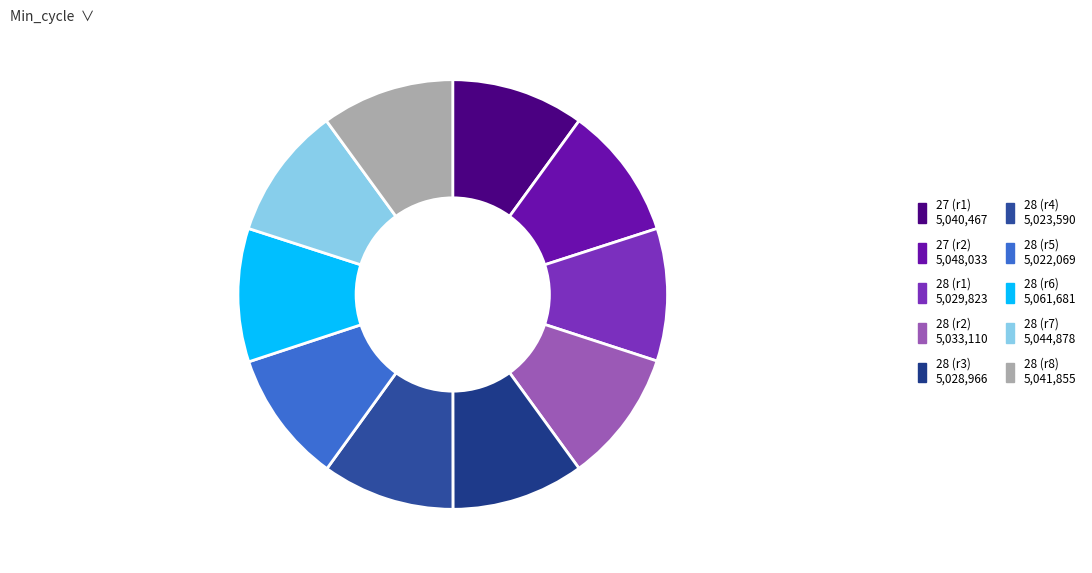

Count the number of slices in the pie.

10